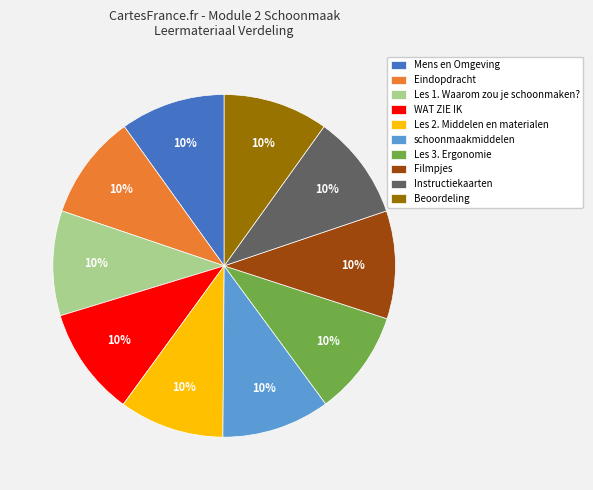

Approximately how many times larger is the value at Eindopdracht compared to Les 2. Middelen en materialen?

1.0